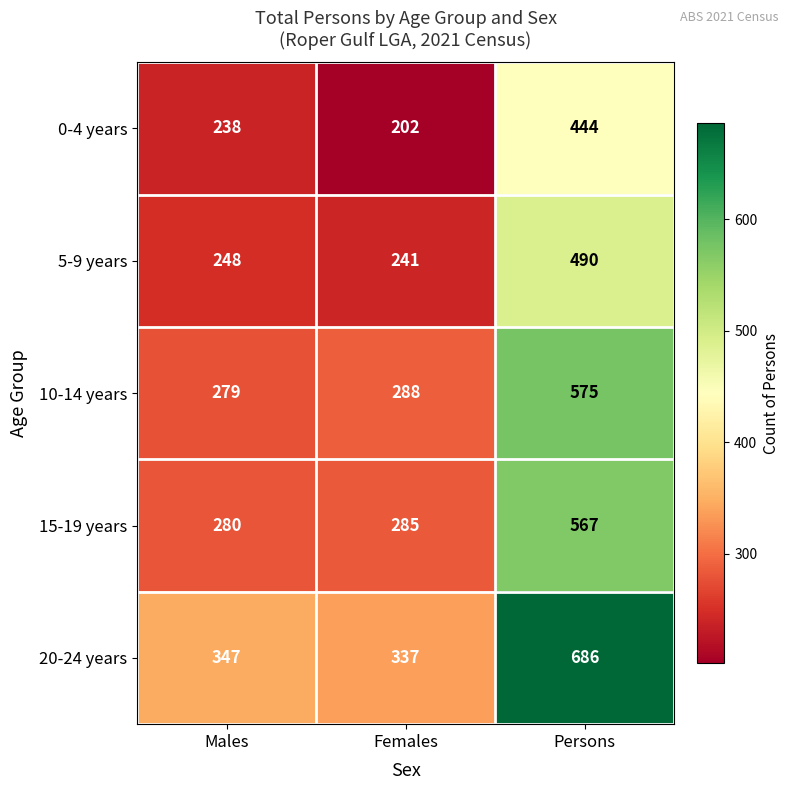

At which category is the sum across all series the highest?

Persons